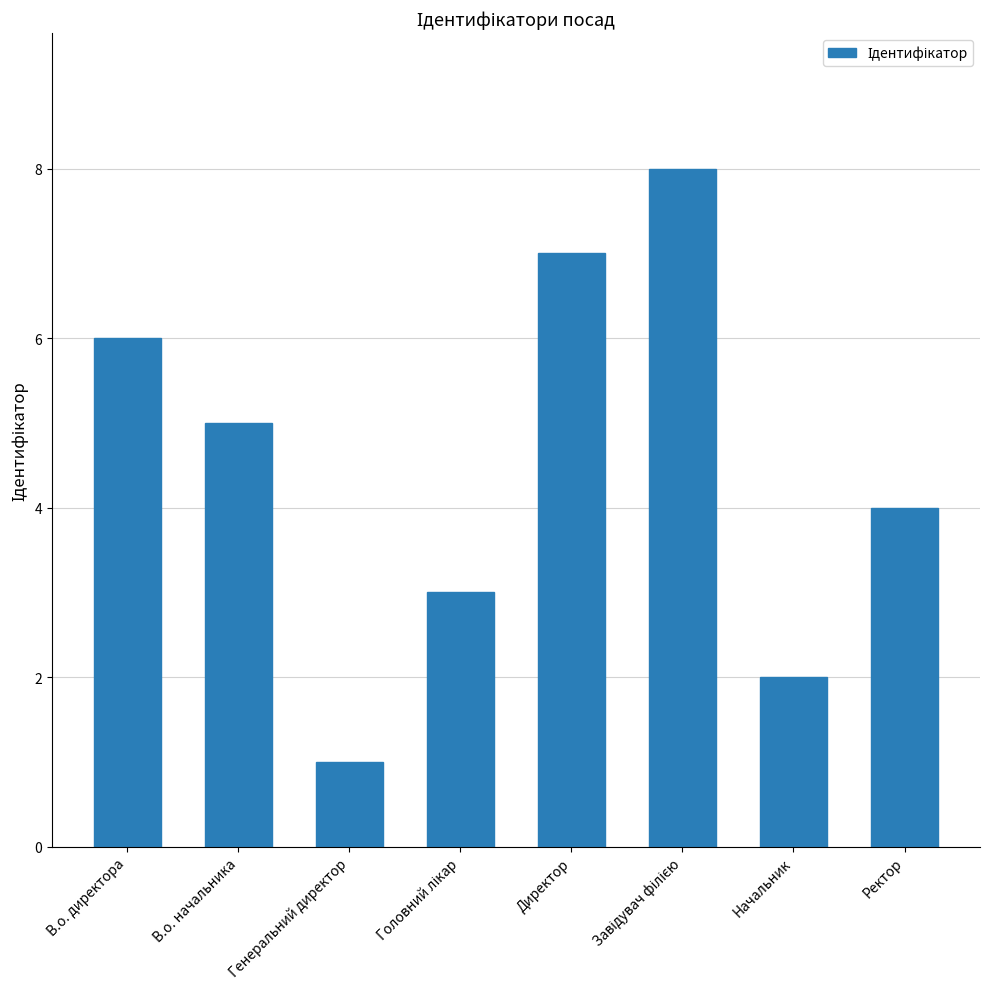

Does the chart contain any negative values?

No